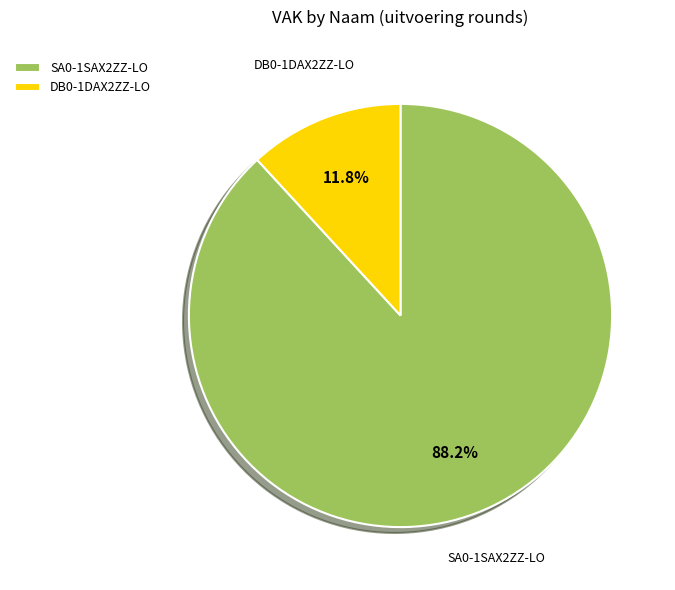

To the nearest percent, what is the combined percentage of DB0-1DAX2ZZ-LO and SA0-1SAX2ZZ-LO?

100%